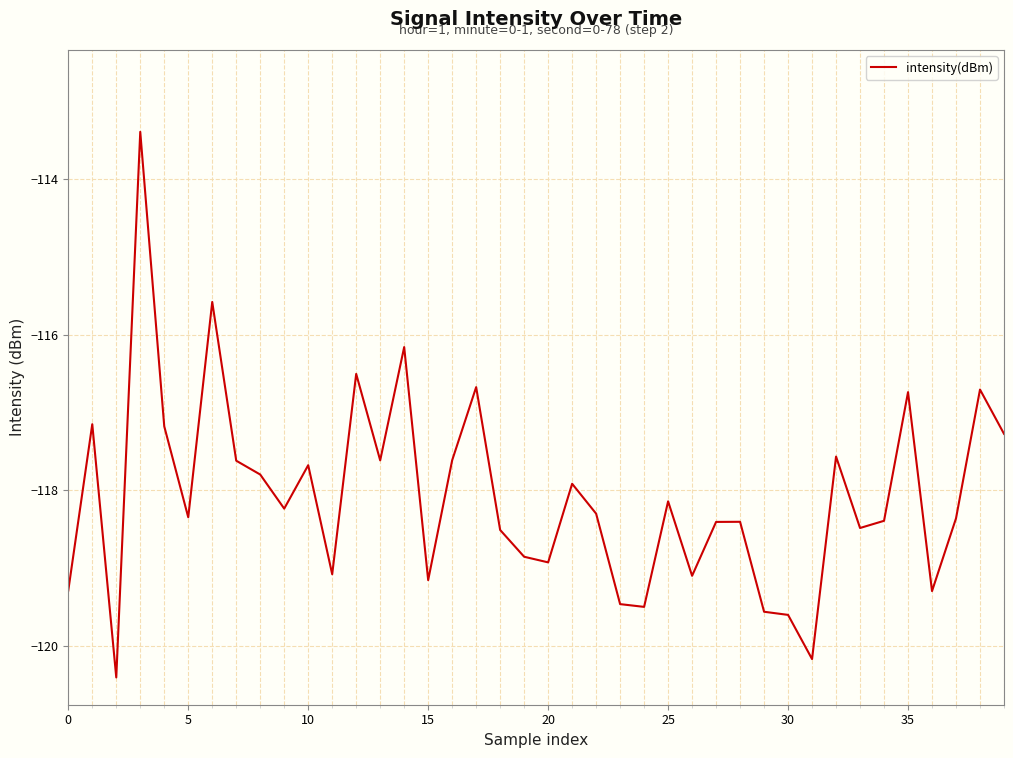

What is the difference between the maximum and minimum values?

7.0